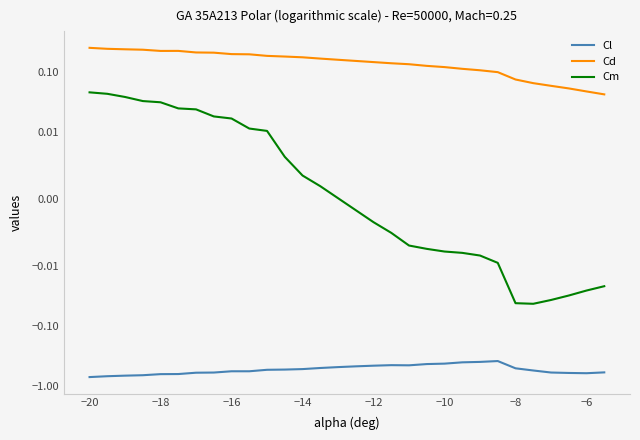

What is the total value across all series at −8?

-0.4